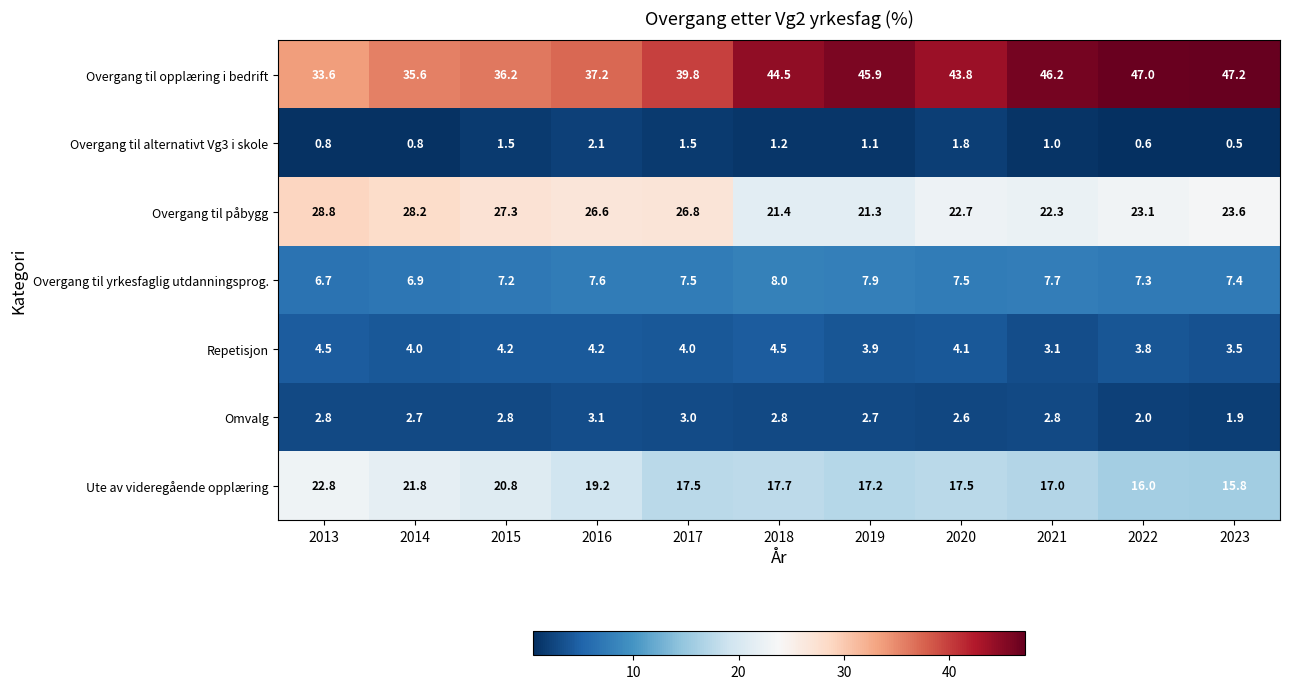

At which category does the chart reach its minimum across all series?

2023